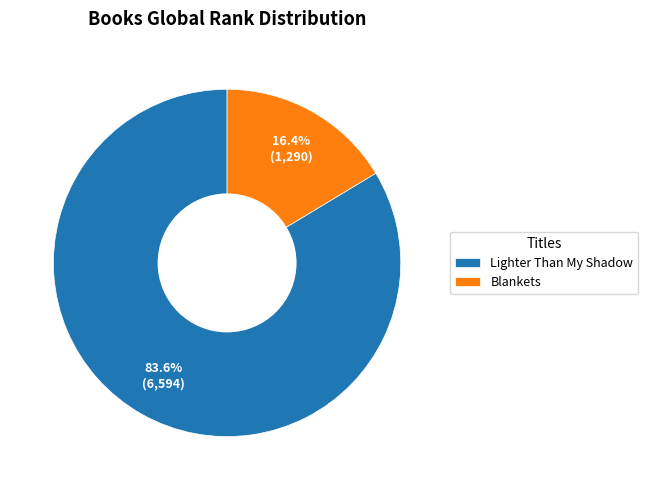

True or false: Lighter Than My Shadow accounts for 84% of the total.

True